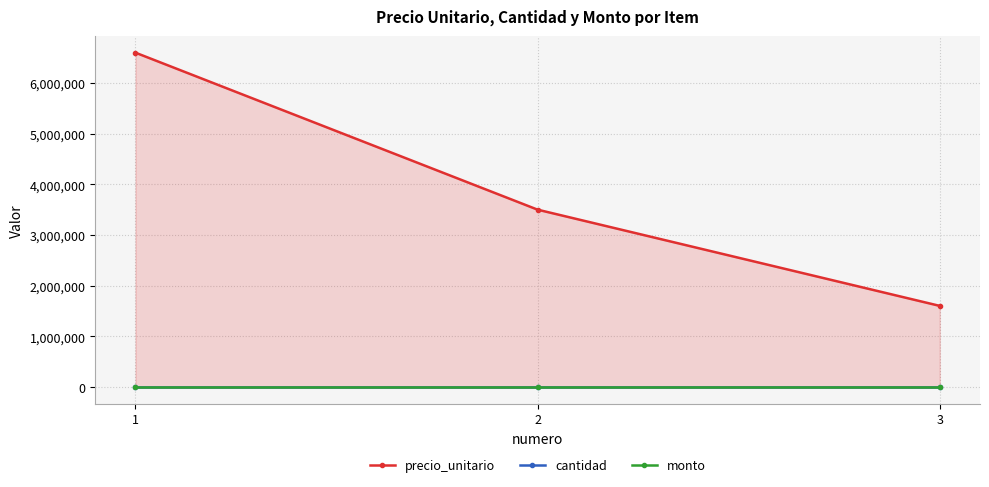

At how many categories does at least one series exceed 976696?

3